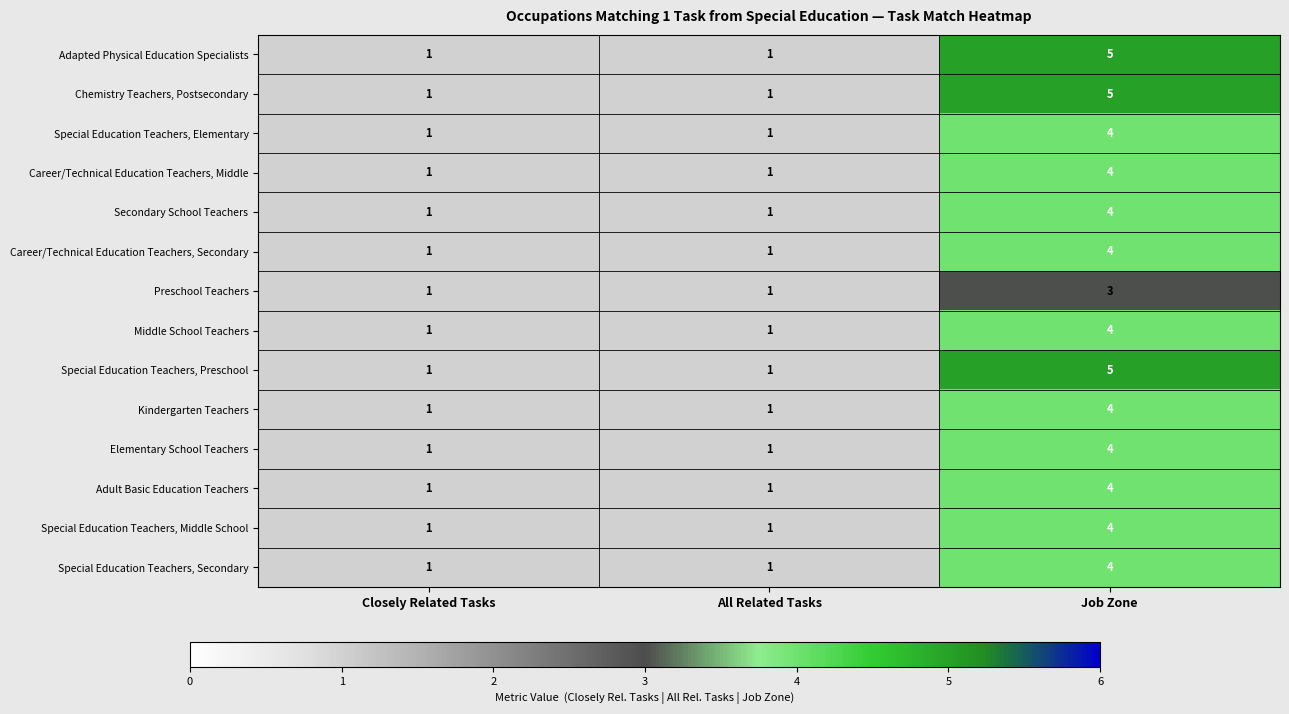

The value of Preschool Teachers at Closely Related Tasks is 1. True or false?

True